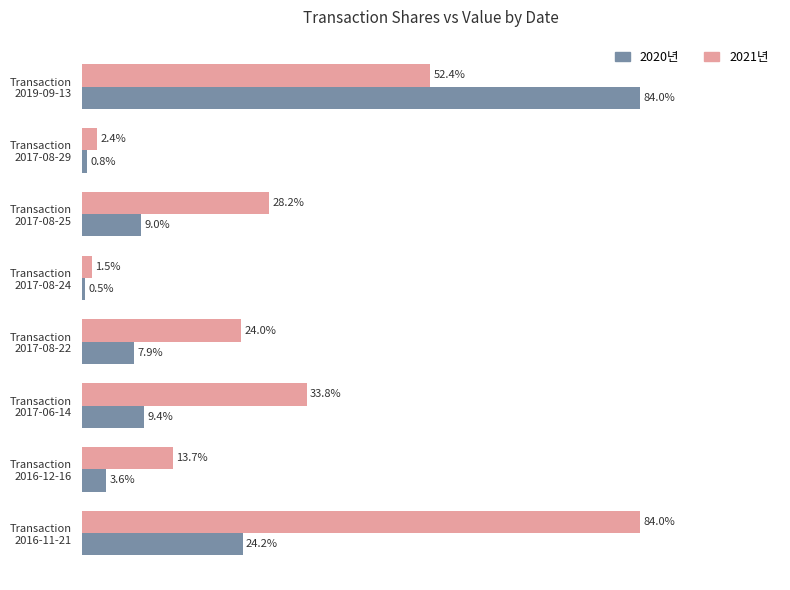

Which series has the largest range (max minus min)?

2020년